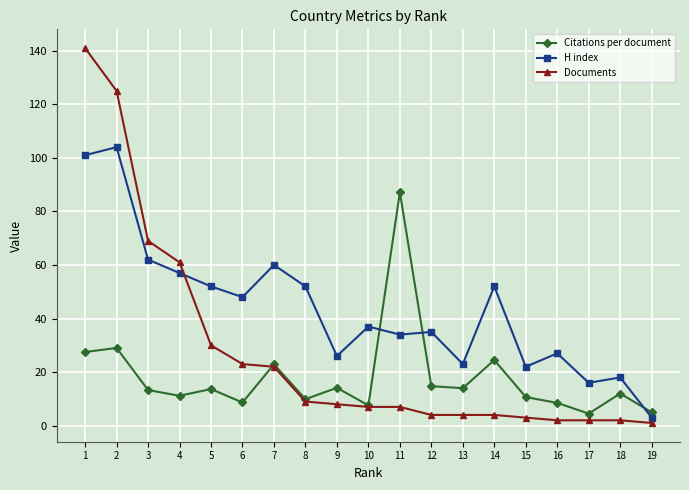

What is the minimum value for Citations per document?

4.5